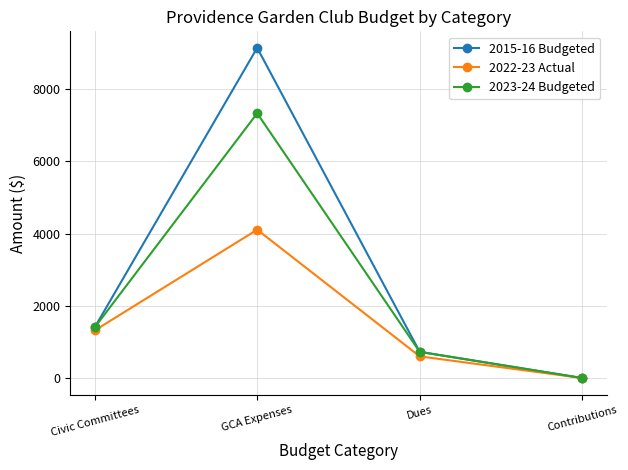

Which series has the widest spread of values?

2015-16 Budgeted